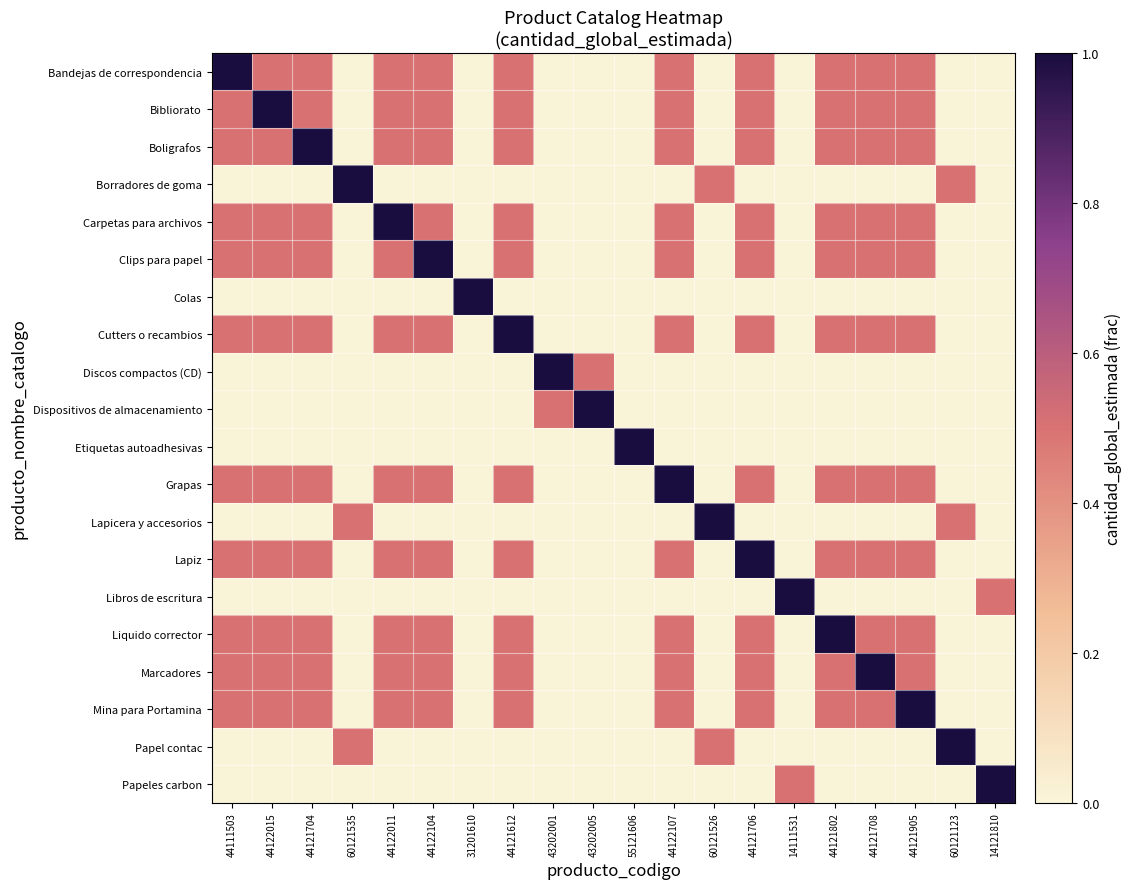

At which category is the sum across all series the highest?

44111503